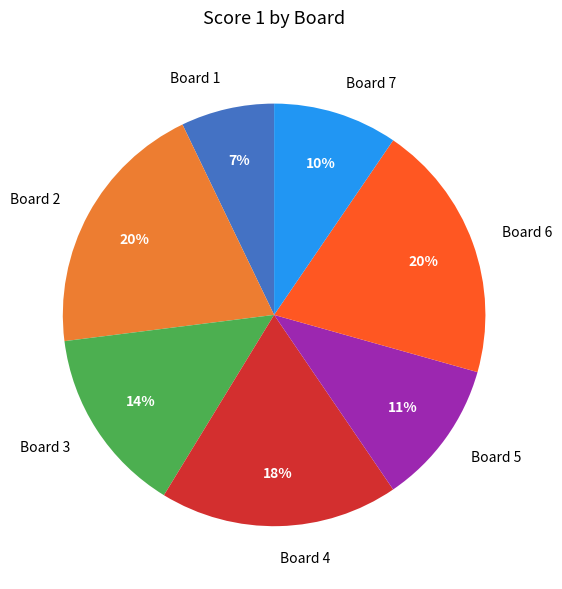

To the nearest percent, what portion does Board 4 represent?

18%